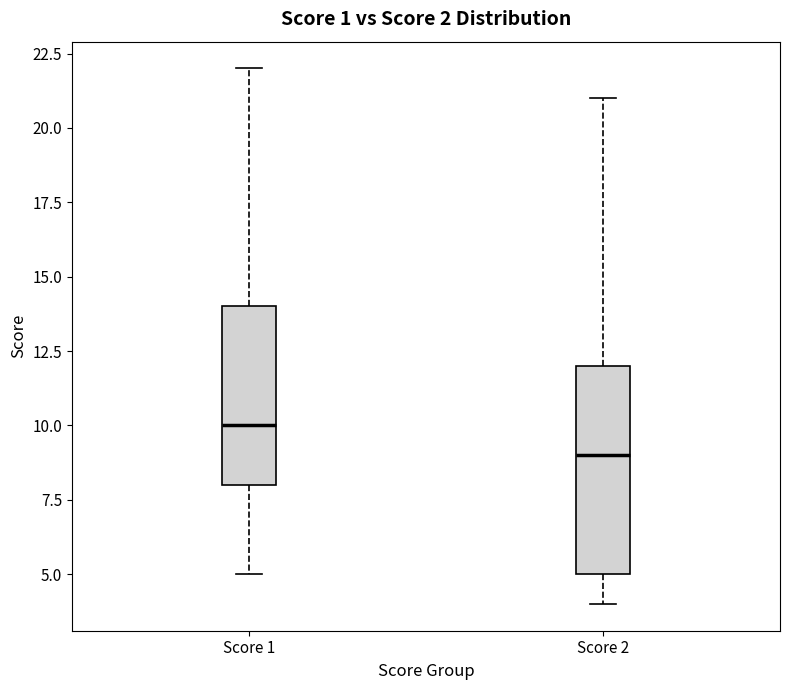

Which box's median line is the lowest?

Score 2